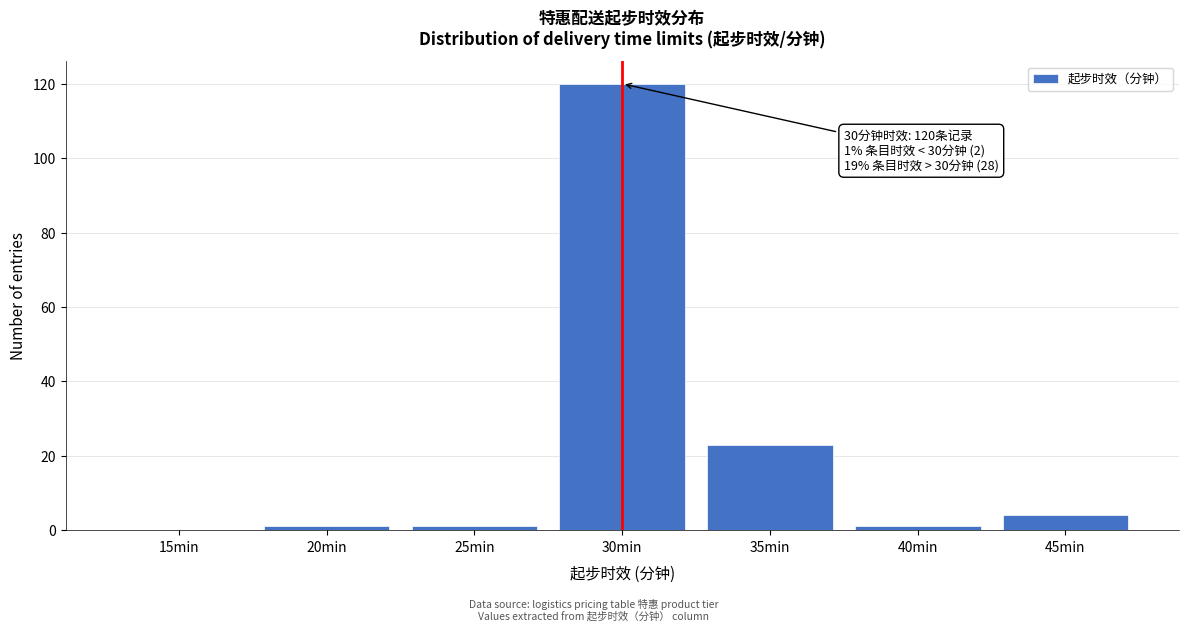

Reading right to left, what are all the values shown in this chart?

45min=4	40min=1	35min=23	30min=120	25min=1	20min=1	15min=0